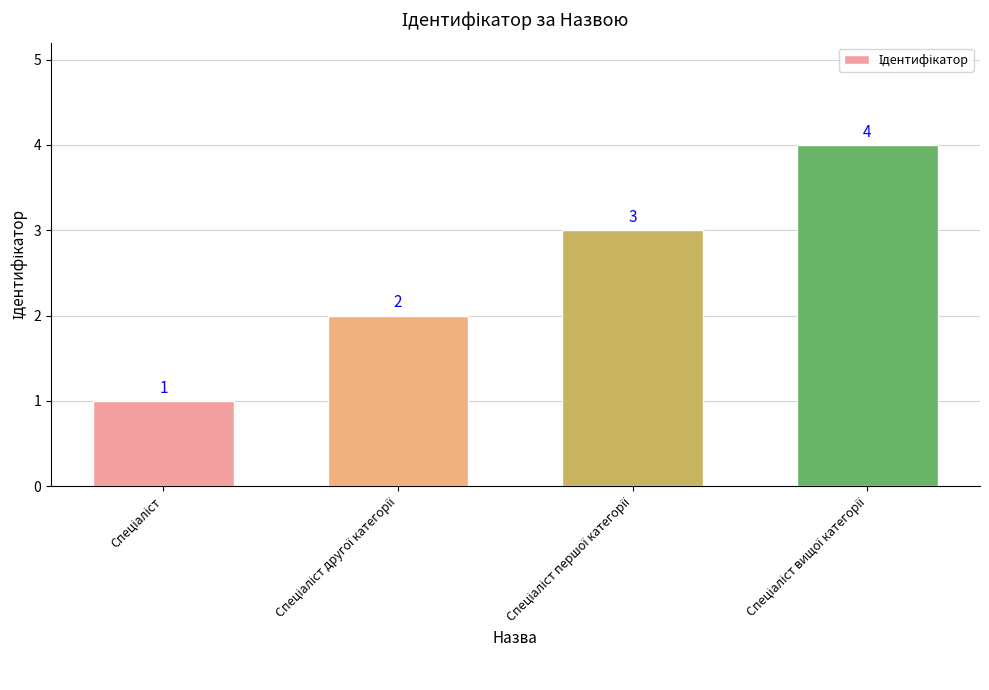

What is the difference between the maximum and minimum values?

3